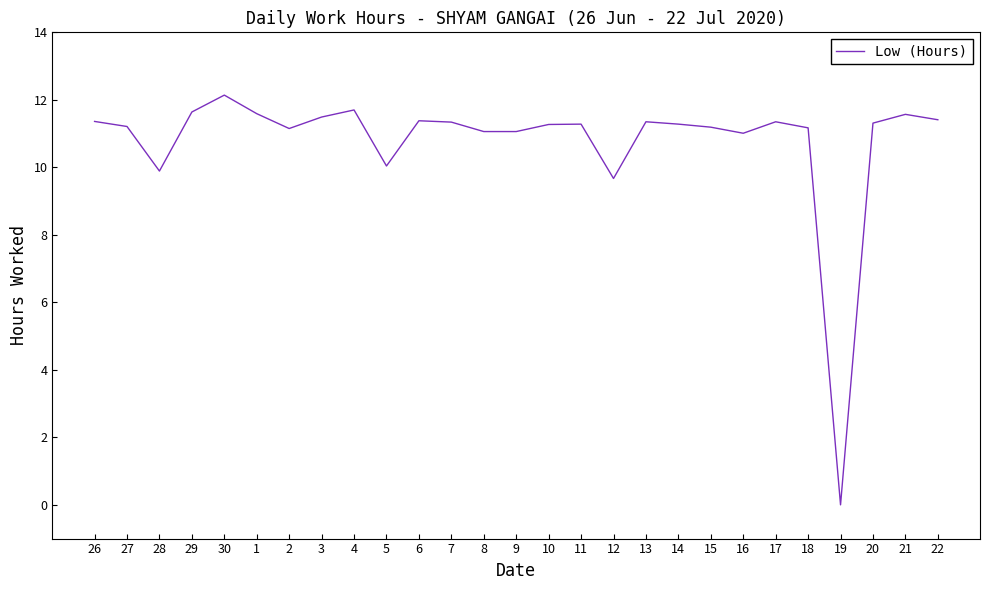

At which category does the data reach its first local peak?

30